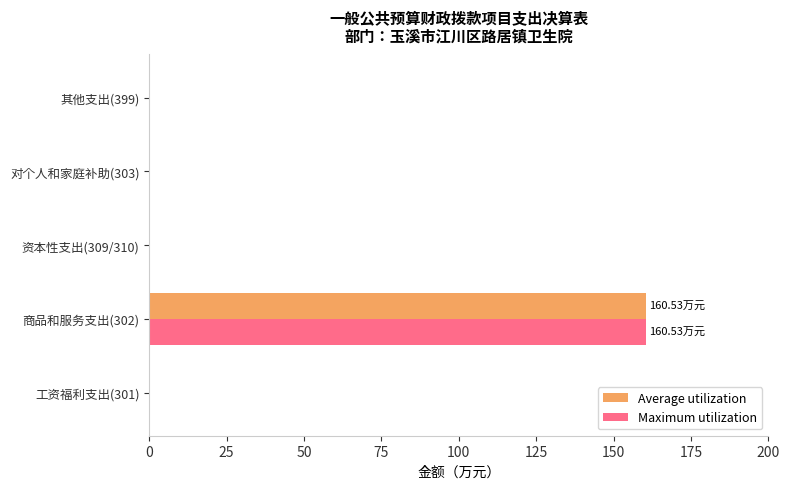

At which category is the sum across all series the highest?

商品和服务支出(302)